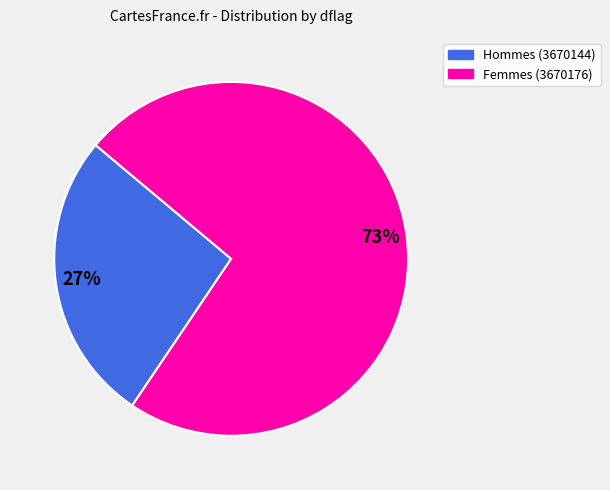

To the nearest percent, what is the average slice percentage?

50%